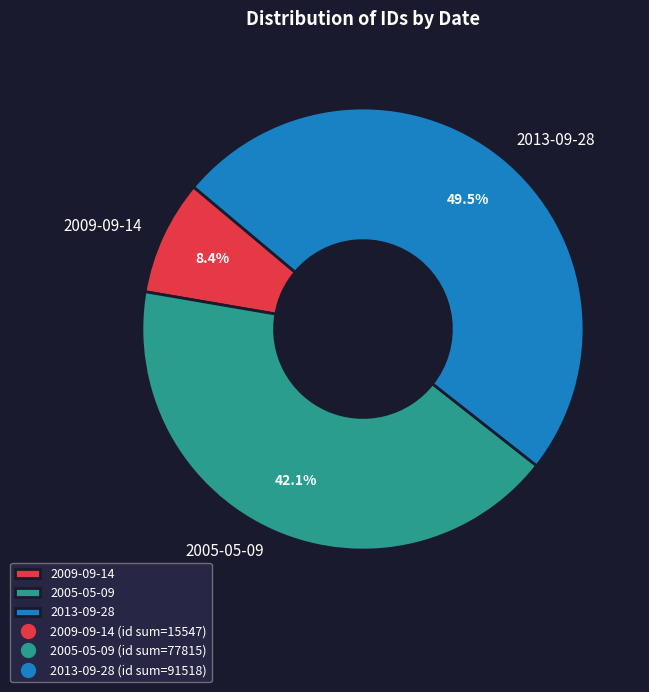

How many segments does this pie chart have?

3